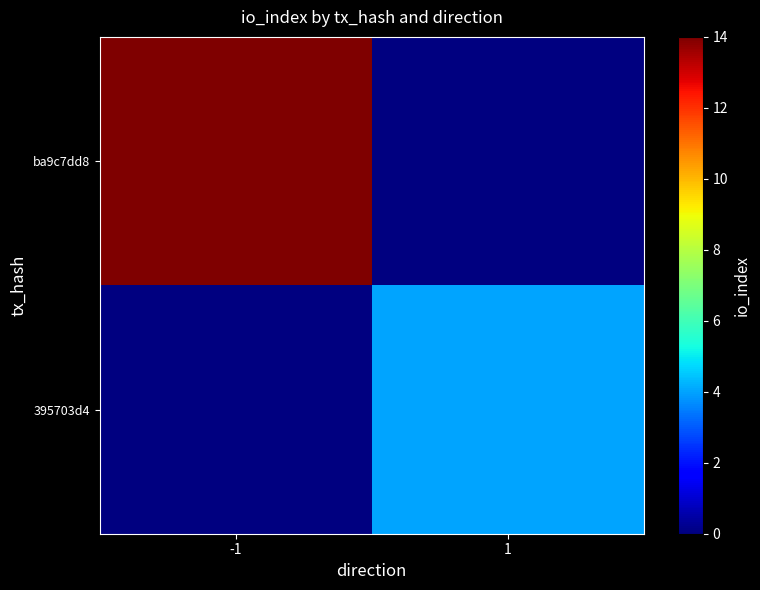

List the series in order of their overall mean, highest first.

ba9c7dd8, 395703d4